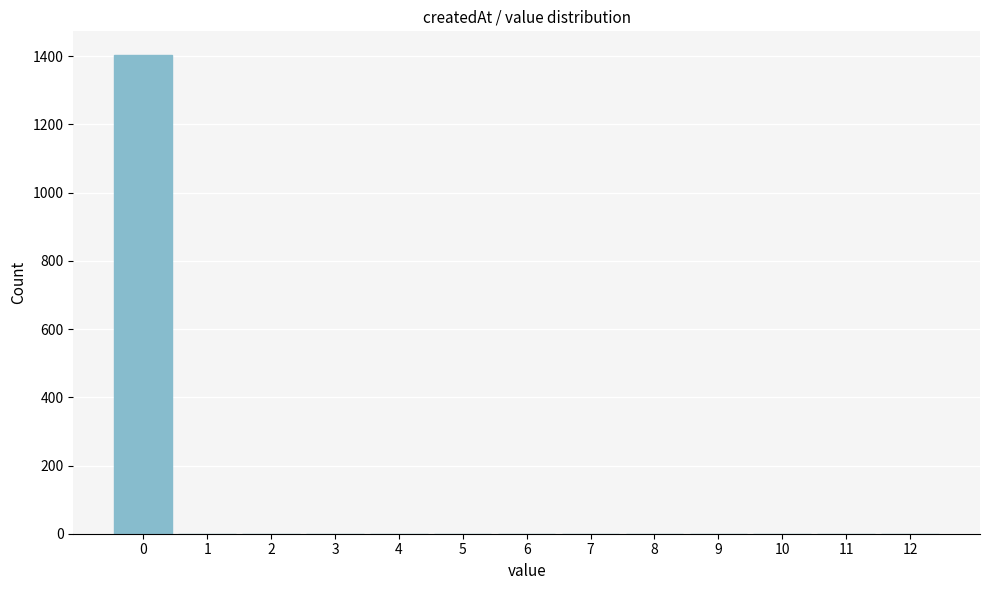

Reading left to right, list every bar in this chart as the range it spans on the x-axis followed by its height. The values are not printed on the chart, so give them approximately, as read against the axis.

-0.5 to 0.5: 1400
0.5 to 1.5: 0
1.5 to 2.5: 0
2.5 to 3.5: 0
3.5 to 4.5: 0
4.5 to 5.5: 0
5.5 to 6.5: 0
6.5 to 7.5: 0
7.5 to 8.5: 0
8.5 to 9.5: 0
9.5 to 10.5: 0
10.5 to 11.5: 0
11.5 to 12.5: 0